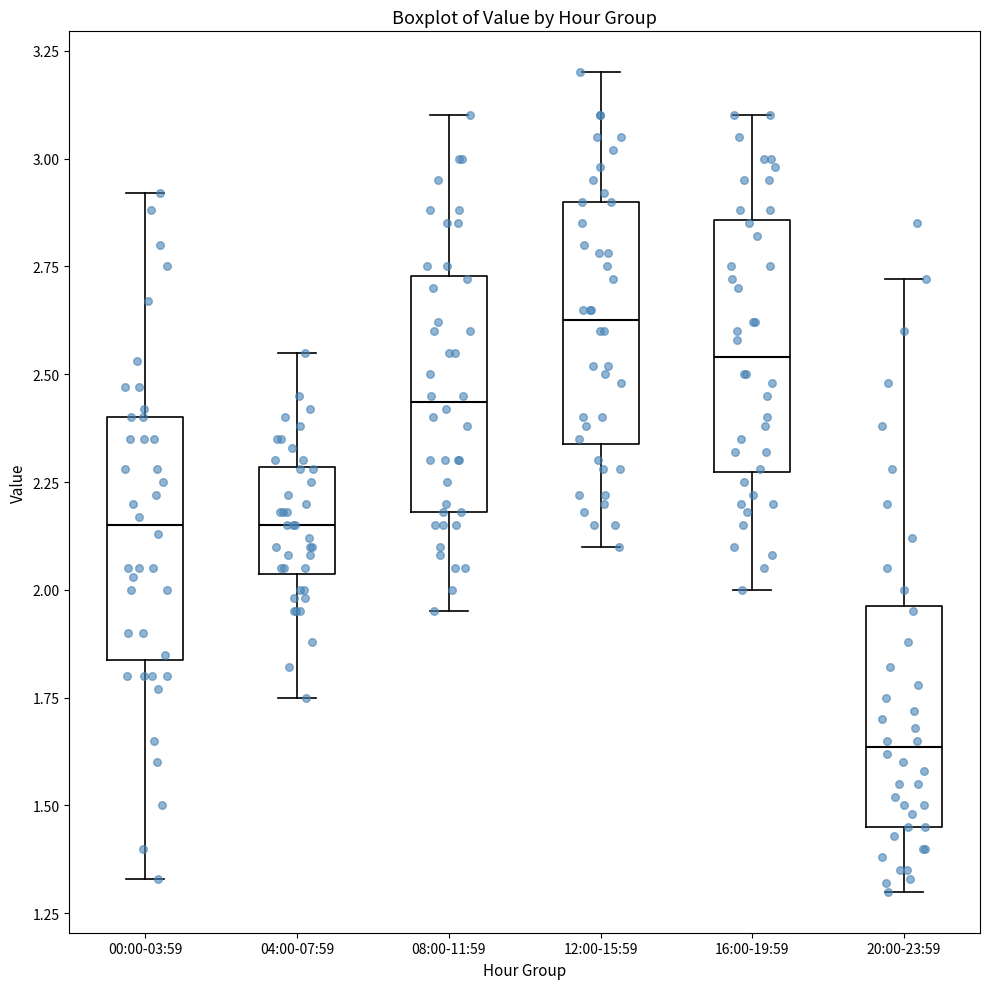

Reading left to right, read every box against the y-axis: the position of its median line, the range the box covers, and the ends of its whiskers. The values are not printed on the chart, so give them approximately, as read against the axis.

00:00-03:59: median 2.15, box 1.85 to 2.40, whiskers 1.35 to 2.90
04:00-07:59: median 2.15, box 2.05 to 2.30, whiskers 1.75 to 2.55
08:00-11:59: median 2.45, box 2.20 to 2.75, whiskers 1.95 to 3.10
12:00-15:59: median 2.65, box 2.35 to 2.90, whiskers 2.10 to 3.20
16:00-19:59: median 2.55, box 2.25 to 2.85, whiskers 2.00 to 3.10
20:00-23:59: median 1.65, box 1.45 to 1.95, whiskers 1.30 to 2.70